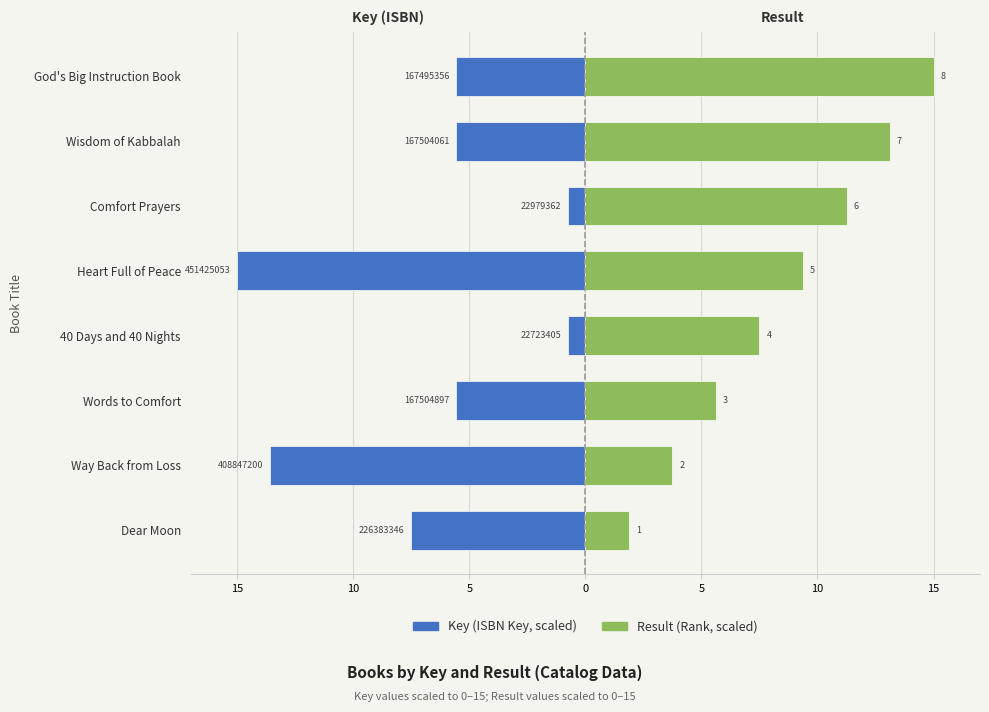

At how many categories does at least one series exceed 2?

7